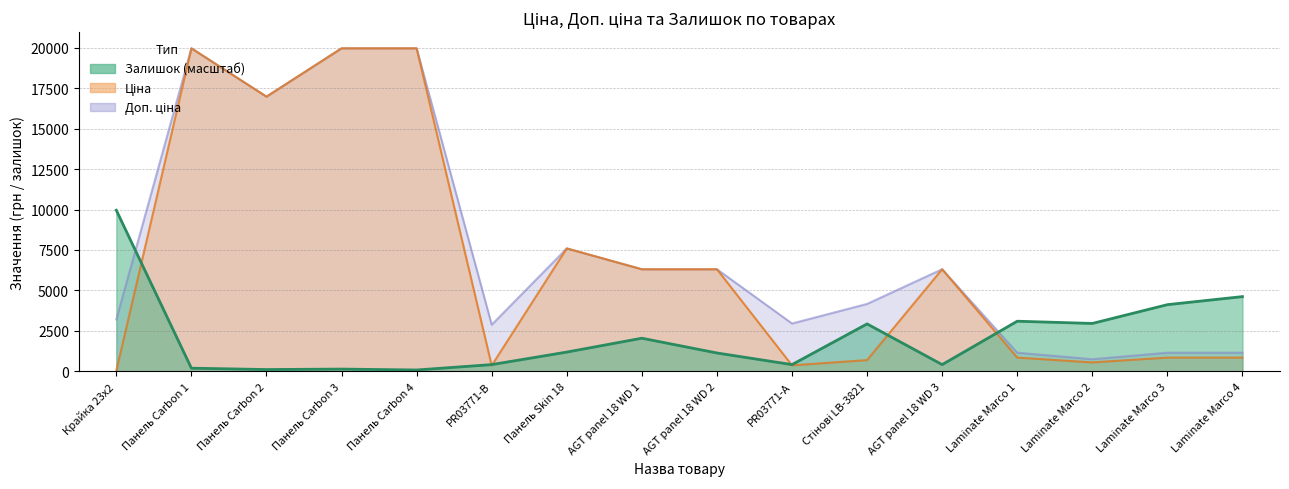

Reading left to right, what are all the values shown in this chart?

Ціна: 32.0	19964.2	16976.3	19964.2	19964.2	359.9	7596.5	6308.8	6308.8	369.5	694.3	6308.8	848.4	551.5	848.4	848.4
Доп. ціна: 3205.0	19964.2	16976.3	19964.2	19964.2	2878.8	7596.5	6308.8	6308.8	2955.8	4165.6	6308.8	1149.7	747.0	1149.7	1149.7
Залишок: 9954.4	193.6	110.6	138.3	83.0	414.8	1189.0	2046.2	1133.7	414.8	2931.0	414.8	3096.9	2958.7	4120.0	4617.8